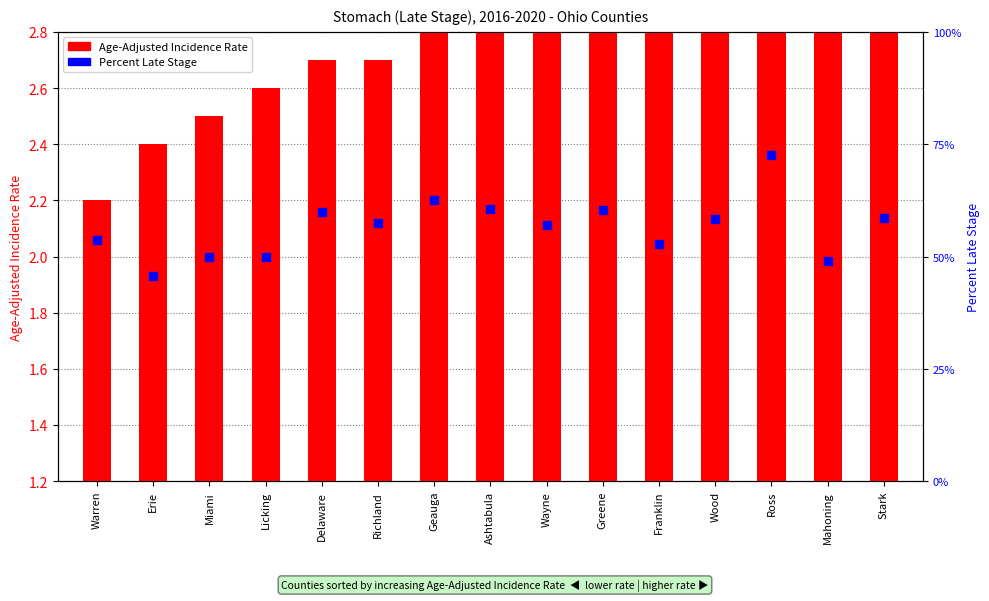

Which series reaches the maximum Y coordinate?

Percent Late Stage